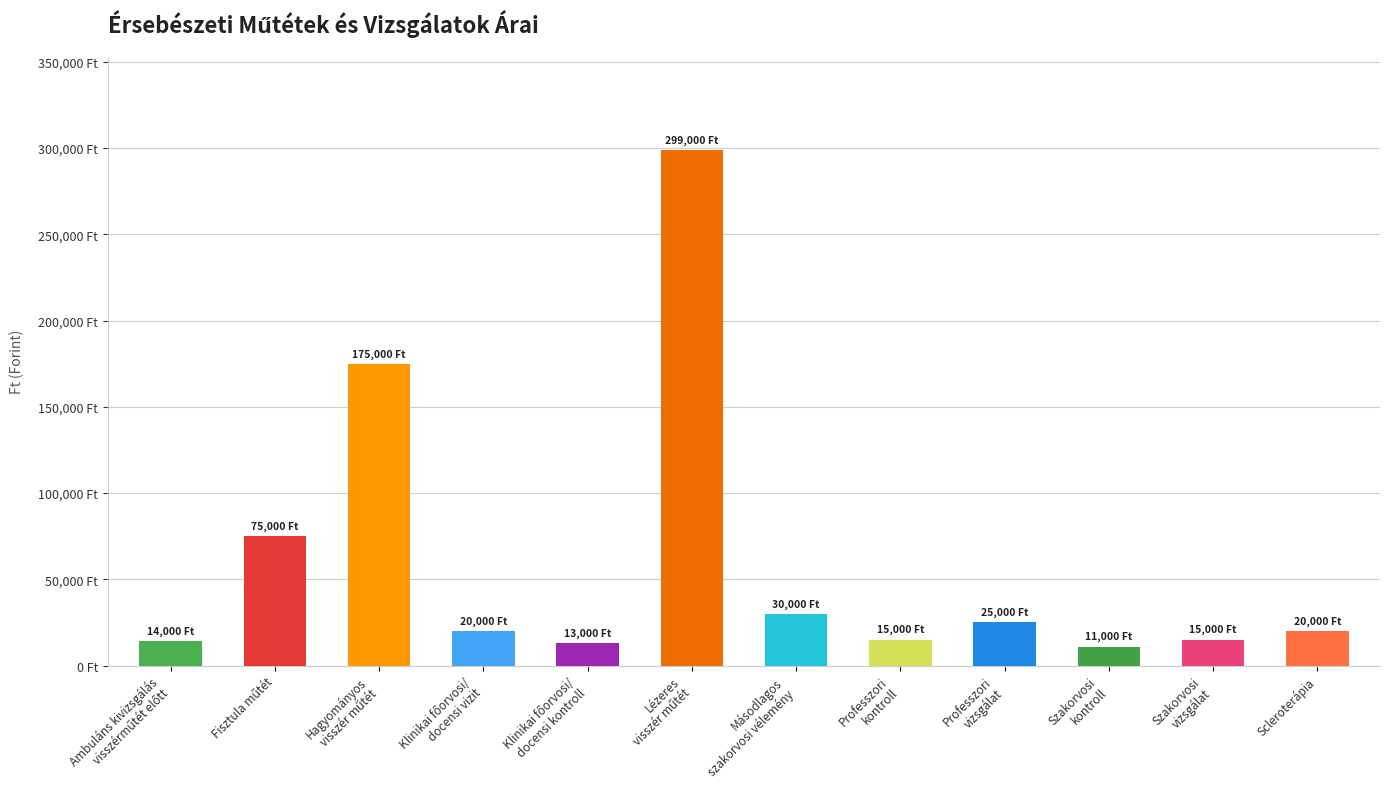

How many values are below 20000?

5